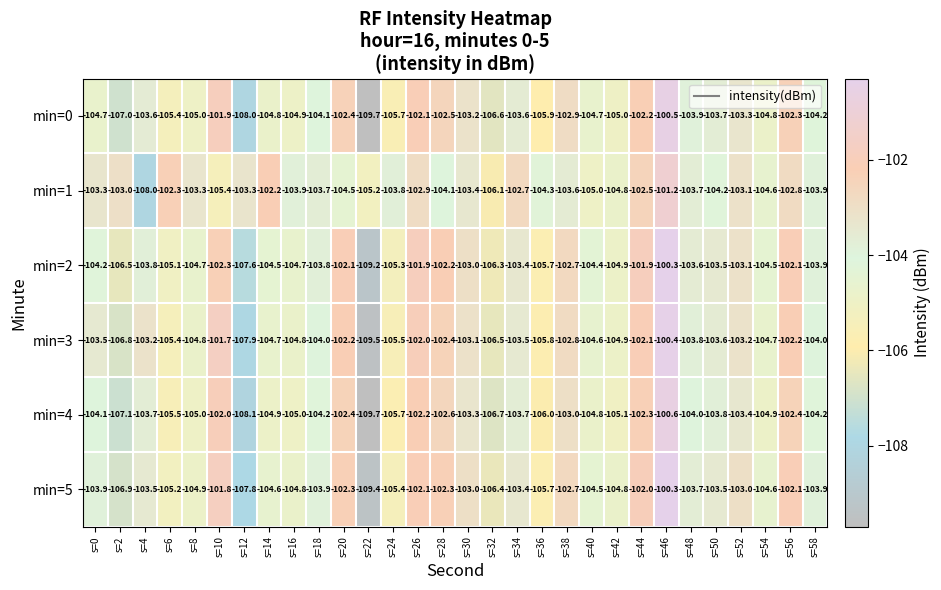

What is the difference between the min=3 values at s=10 and s=28?

0.7